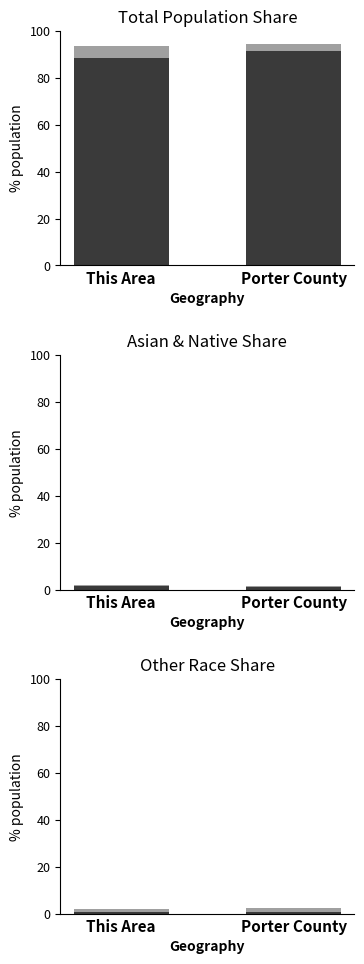

What is the sum of all Some Other Race alone values?

3.1